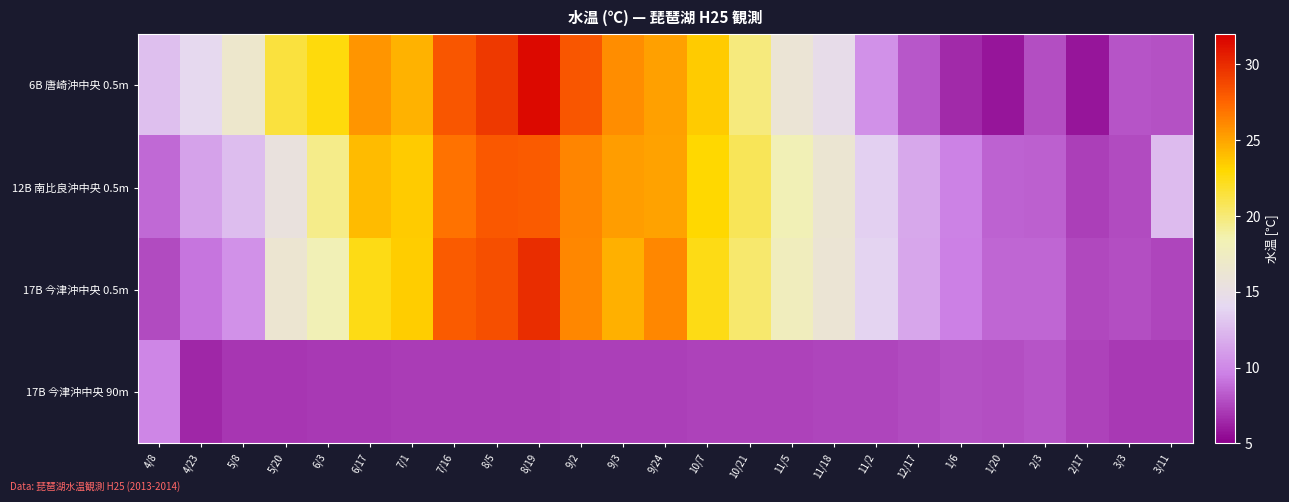

Which series has the largest total across all categories?

6B 唐崎沖中央 0.5m